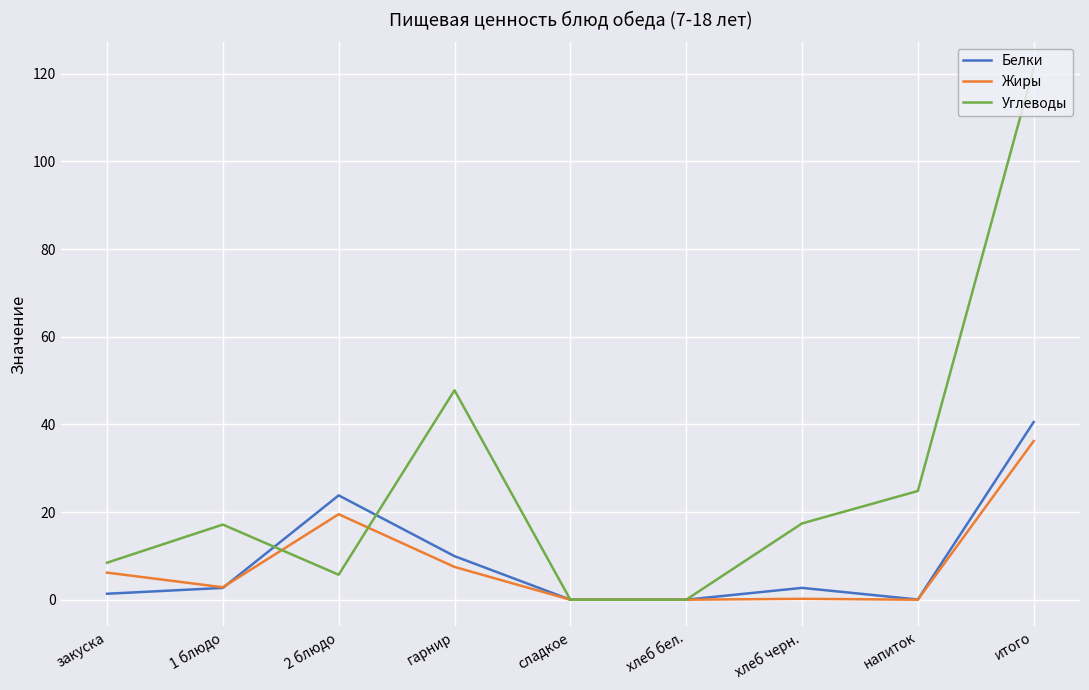

True or false: Белки has more than 1 points higher than both neighbors.

True